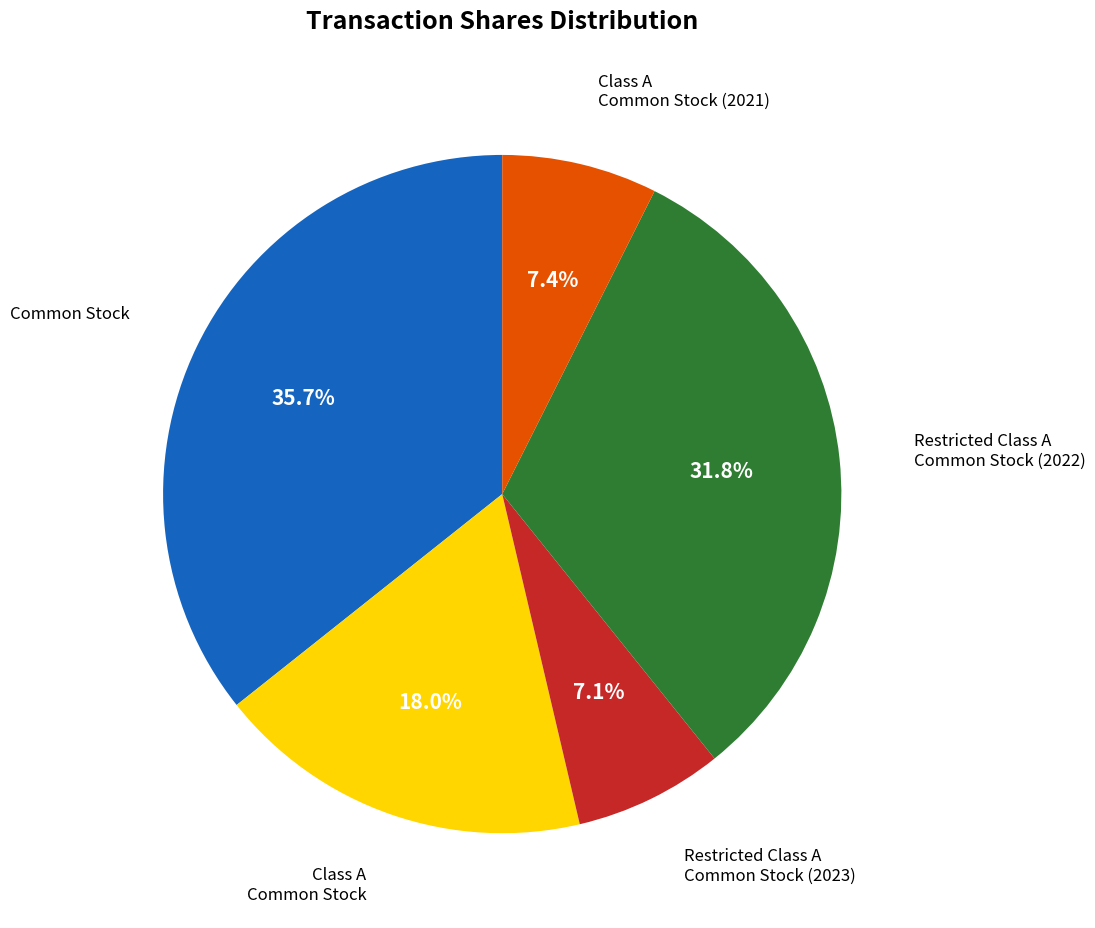

Combined, do Common Stock and Class A Common Stock account for over 50%?

Yes